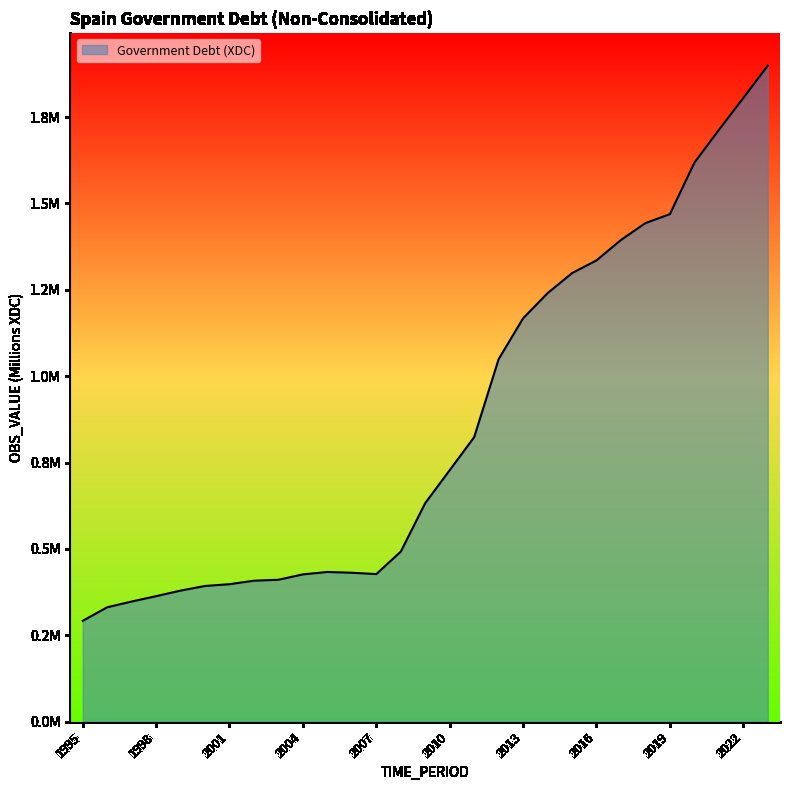

At which label is the value closest to 1095386?

2012